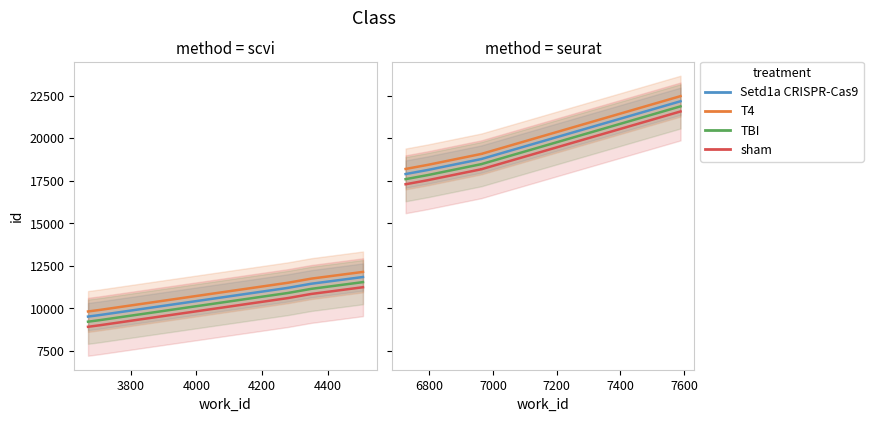

The sham series shows 8521 at 4000. True or false?

False